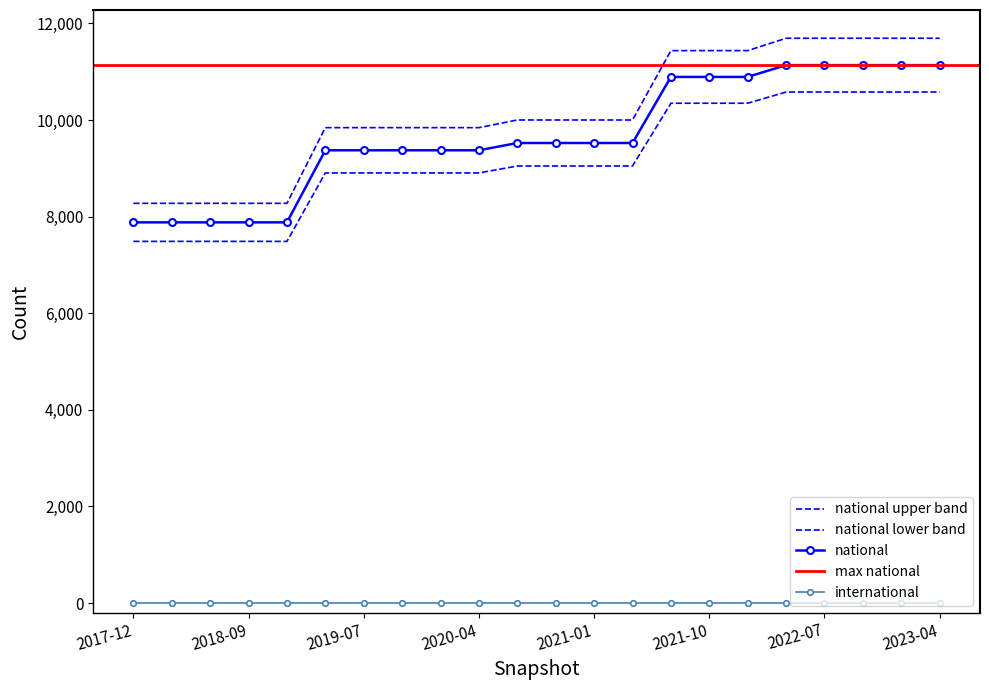

What position from the right is 2019-10-09?

15